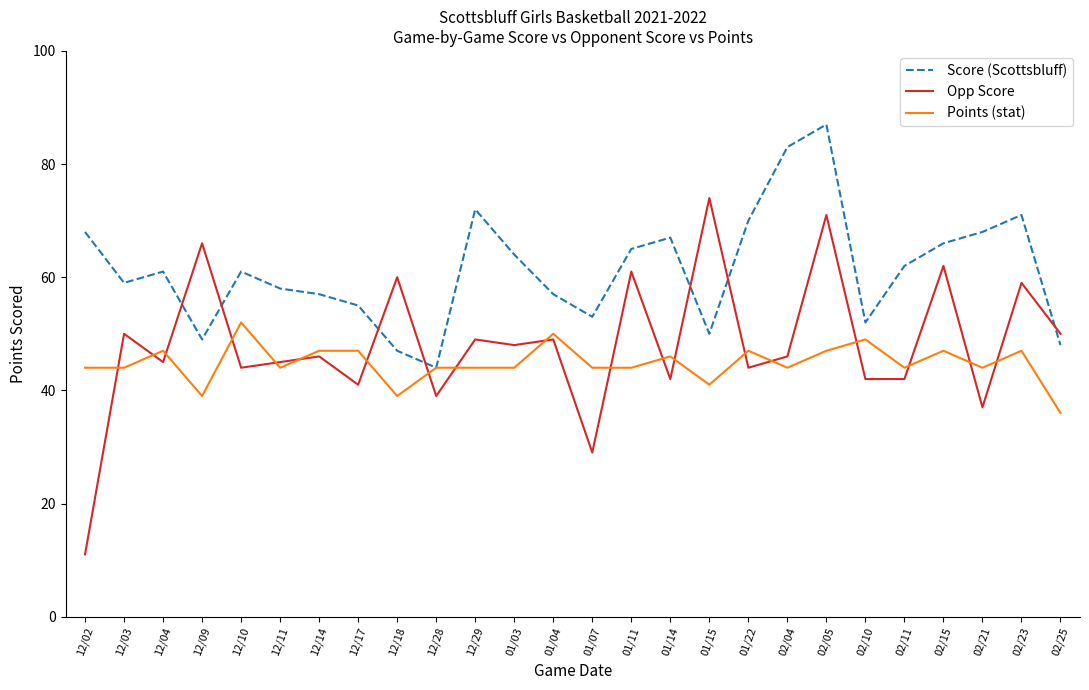

Between which two adjacent categories do Score (Scottsbluff) and Opp Score first intersect?

12/04 and 12/09